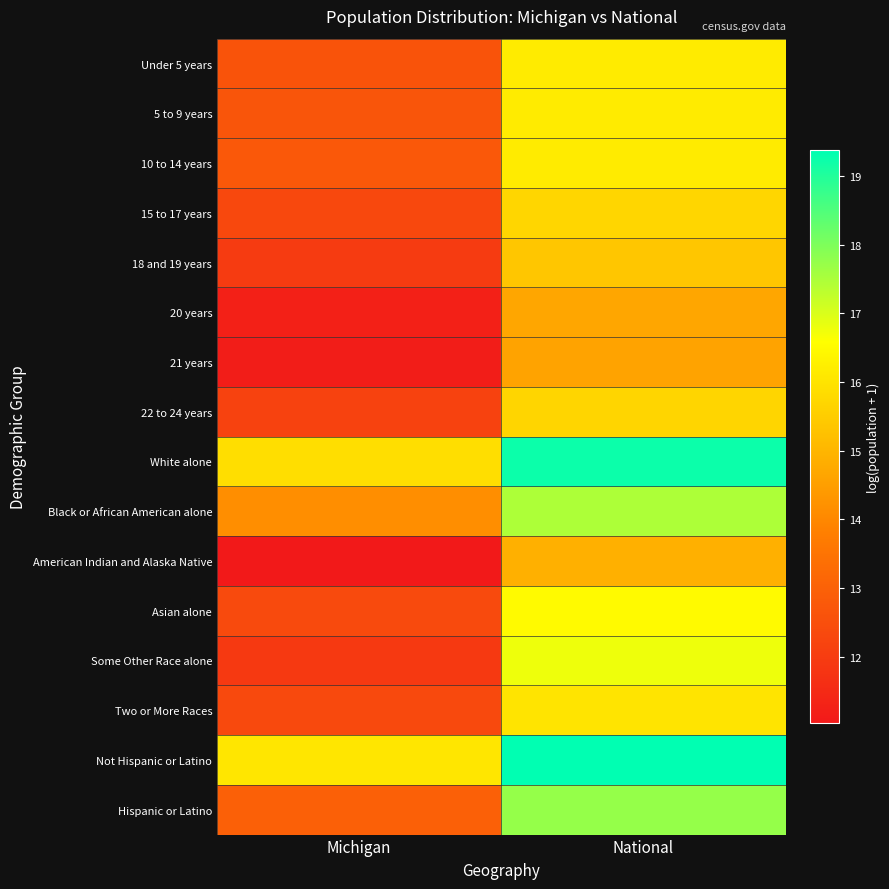

Reading left to right, transcribe all the data shown in this chart.

Under 5 years: Michigan=12.6	National=16.1
5 to 9 years: Michigan=12.7	National=16.2
10 to 14 years: Michigan=12.8	National=16.2
15 to 17 years: Michigan=12.3	National=15.7
18 and 19 years: Michigan=12.0	National=15.4
20 years: Michigan=11.2	National=14.7
21 years: Michigan=11.2	National=14.6
22 to 24 years: Michigan=12.2	National=15.7
White alone: Michigan=15.9	National=19.2
Black or African American alone: Michigan=14.2	National=17.5
American Indian and Alaska Native: Michigan=11.0	National=14.9
Asian alone: Michigan=12.4	National=16.5
Some Other Race alone: Michigan=11.9	National=16.8
Two or More Races: Michigan=12.3	National=16.0
Not Hispanic or Latino: Michigan=16.1	National=19.4
Hispanic or Latino: Michigan=13.0	National=17.7